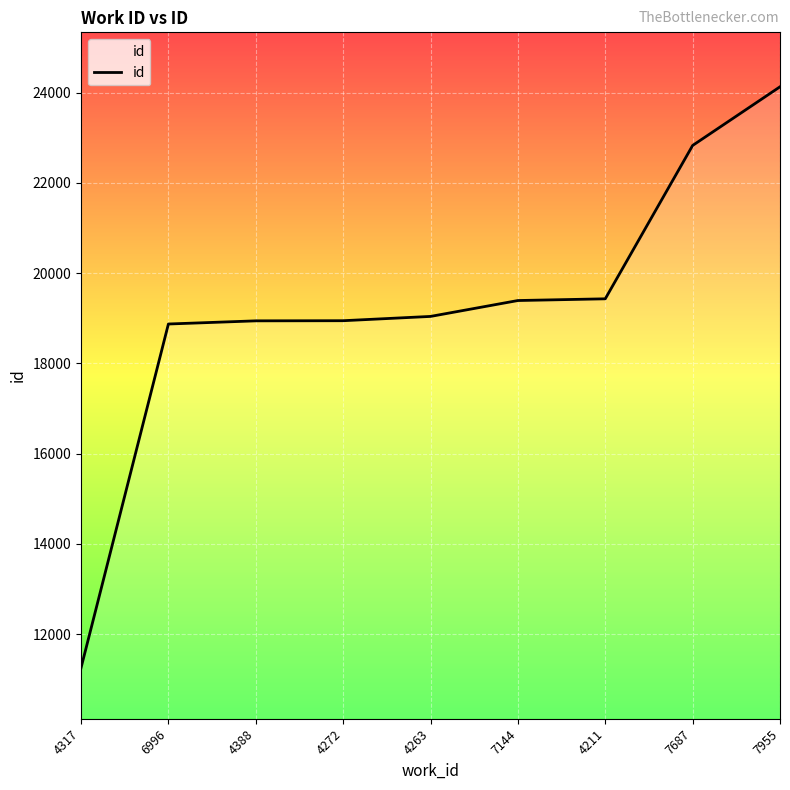

How many lines are shown in the chart?

1